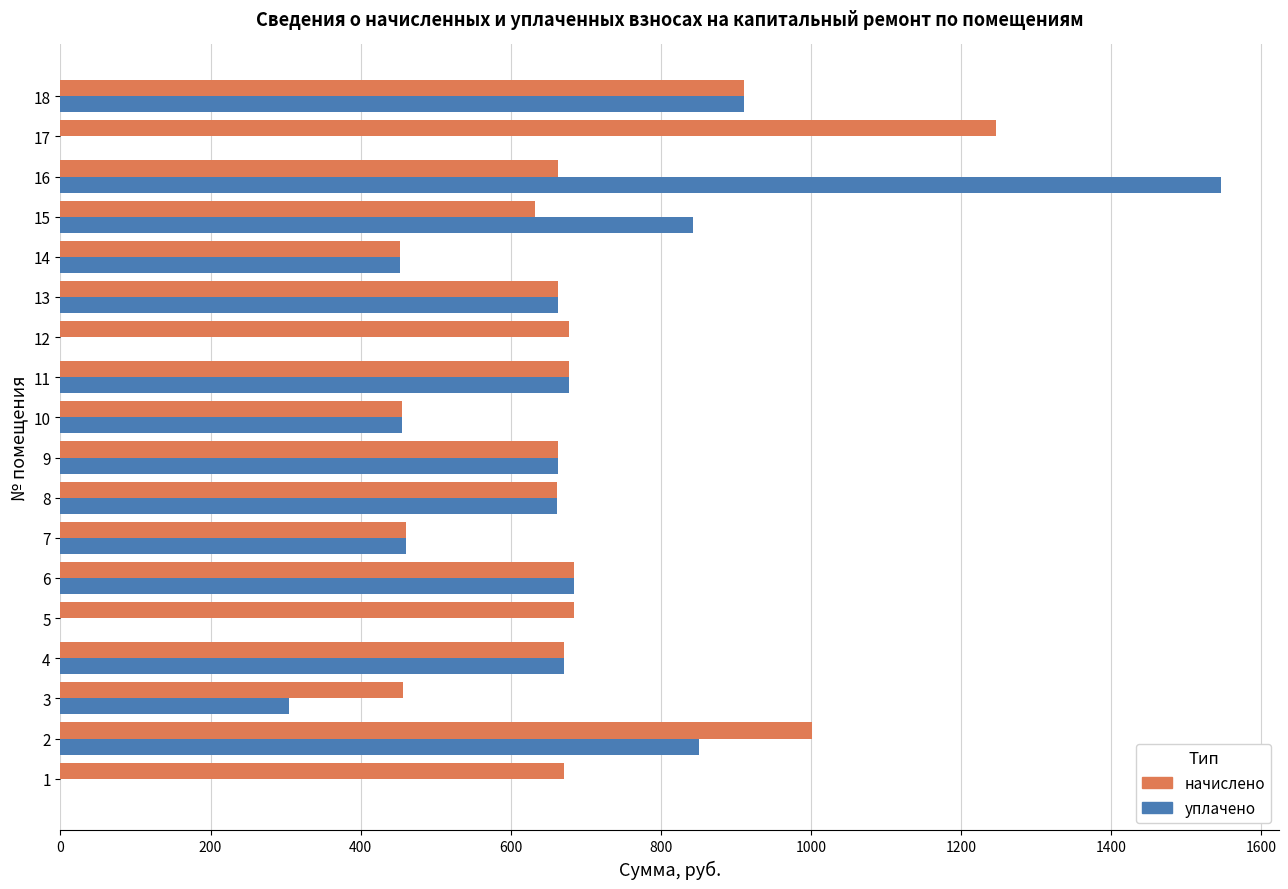

What is the sum of all уплачено values?

9839.1